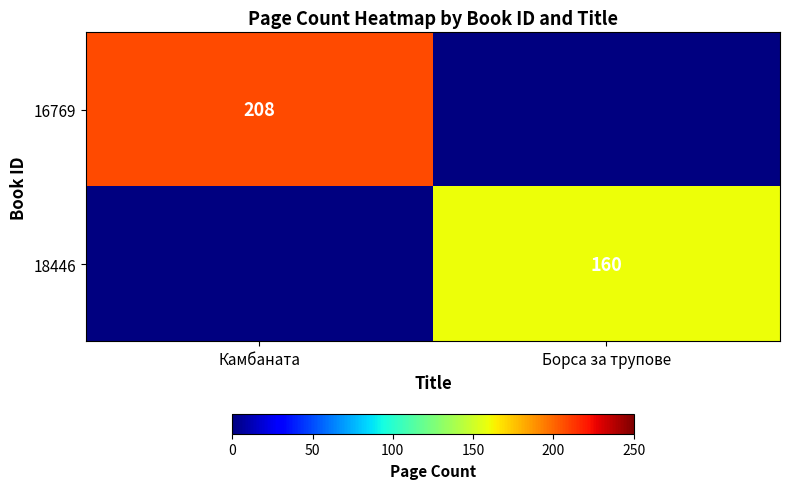

The value of 16769 at Камбаната is 89. True or false?

False